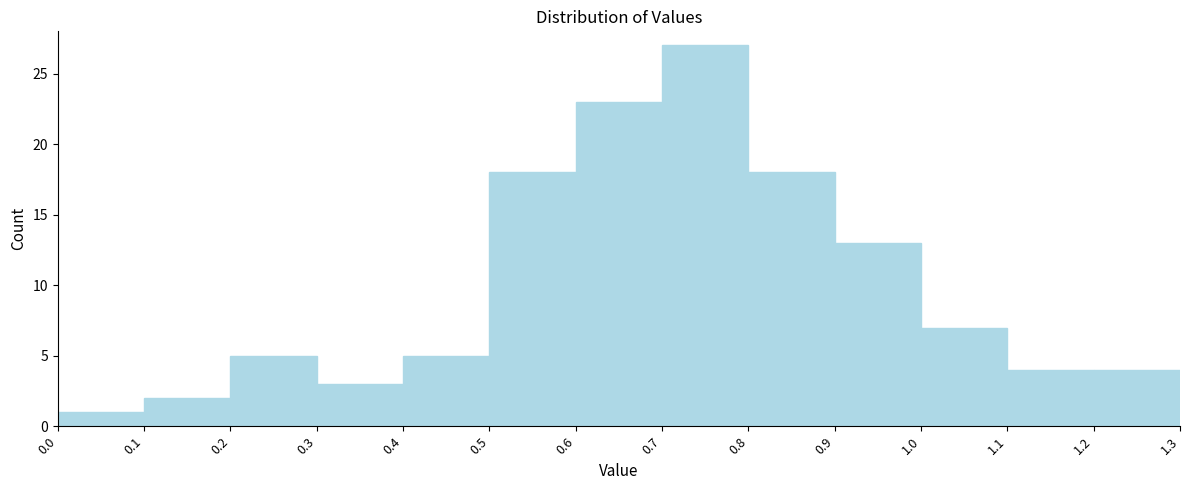

What is the height of the bar covering 0.3 to 0.4 on the x-axis? The values are not printed on the chart, so give them approximately, as read against the axis.

3